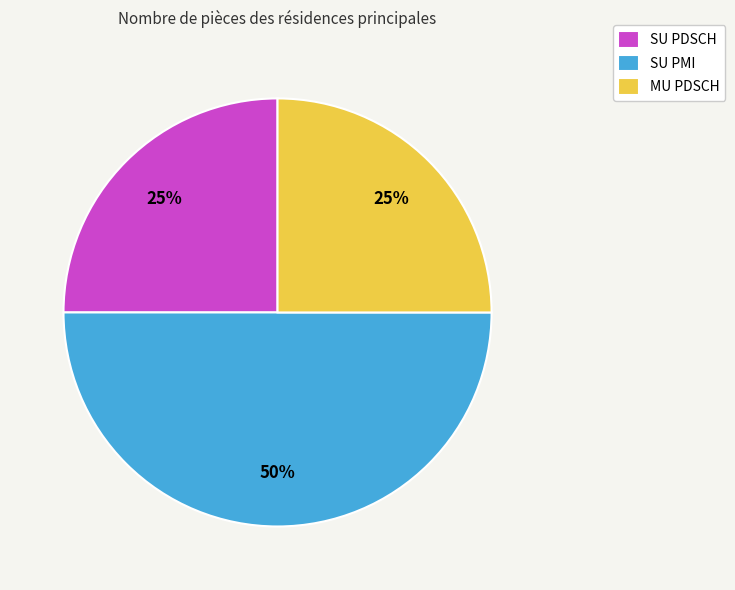

Which has a higher value, SU PMI or MU PDSCH?

SU PMI